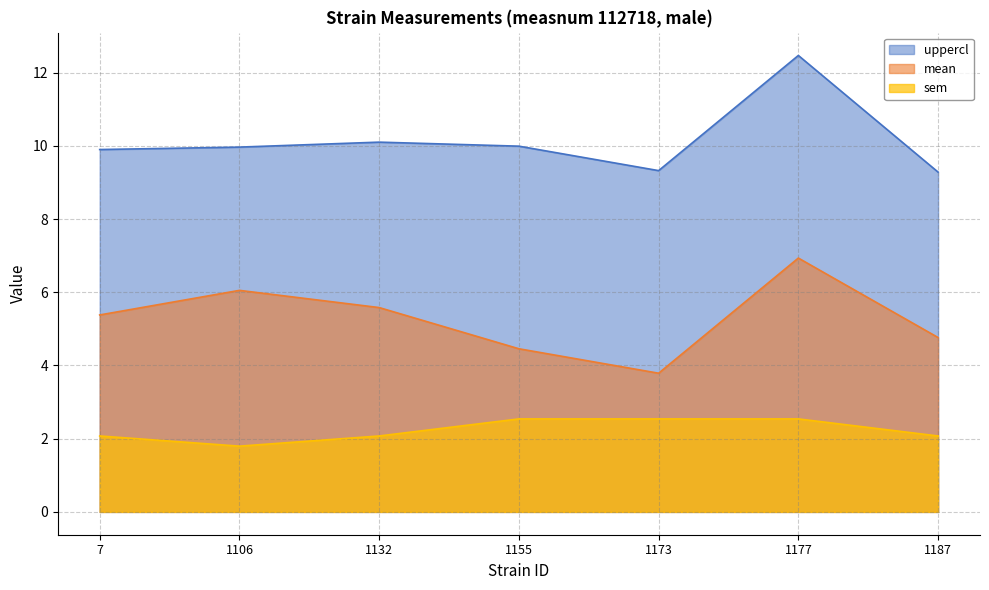

What is the minimum value for mean?

3.8